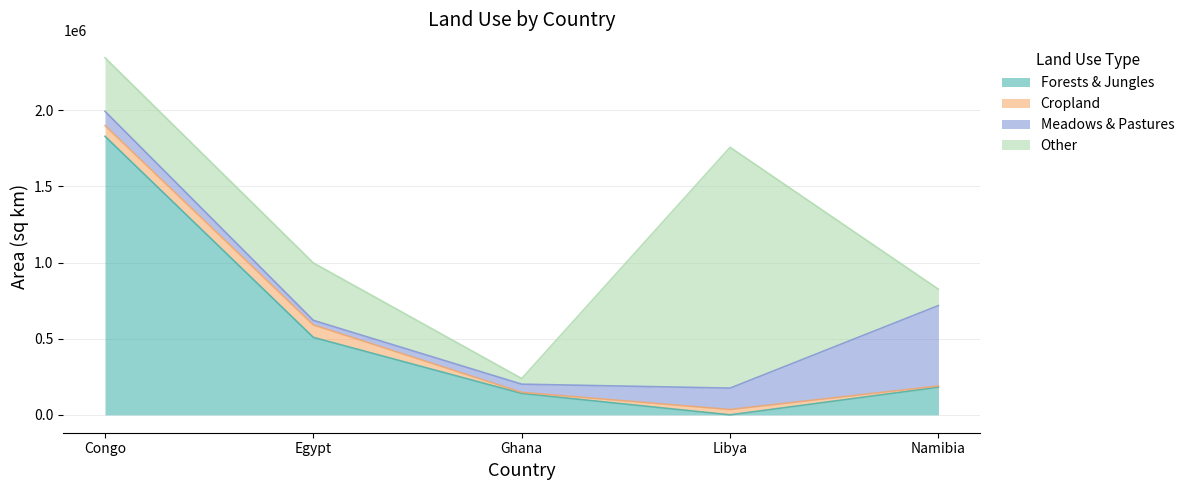

List the series in order of their peak value, highest first.

Forests & Jungles, Other, Meadows & Pastures, Cropland